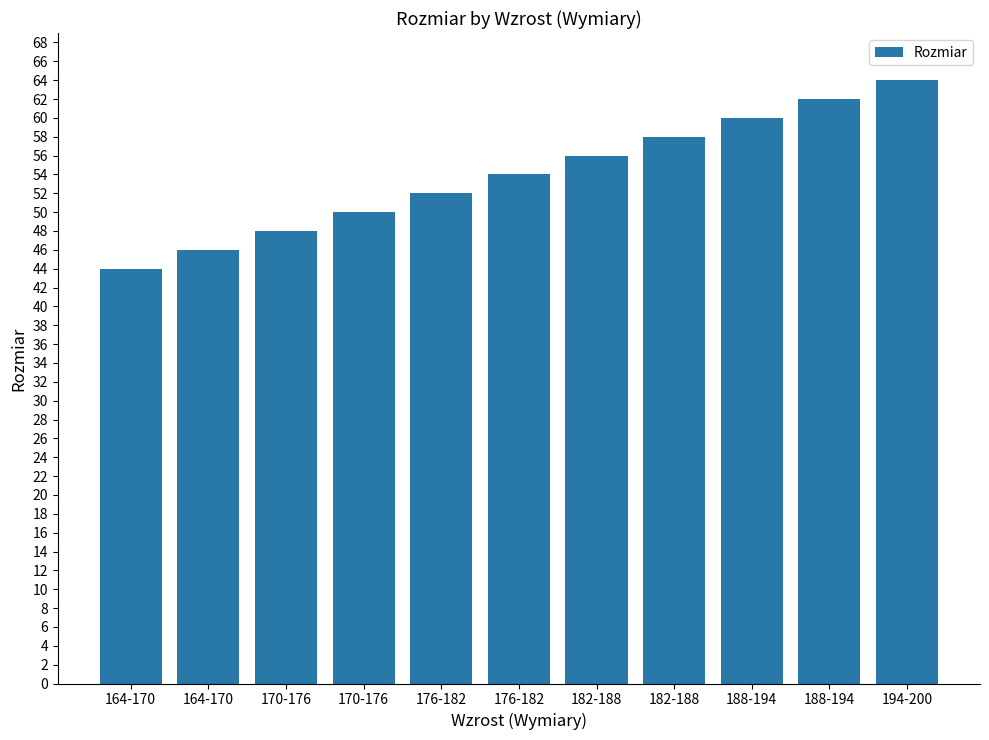

Reading left to right, what are all the values shown in this chart?

164-170=44	164-170=46	170-176=48	170-176=50	176-182=52	176-182=54	182-188=56	182-188=58	188-194=60	188-194=62	194-200=64